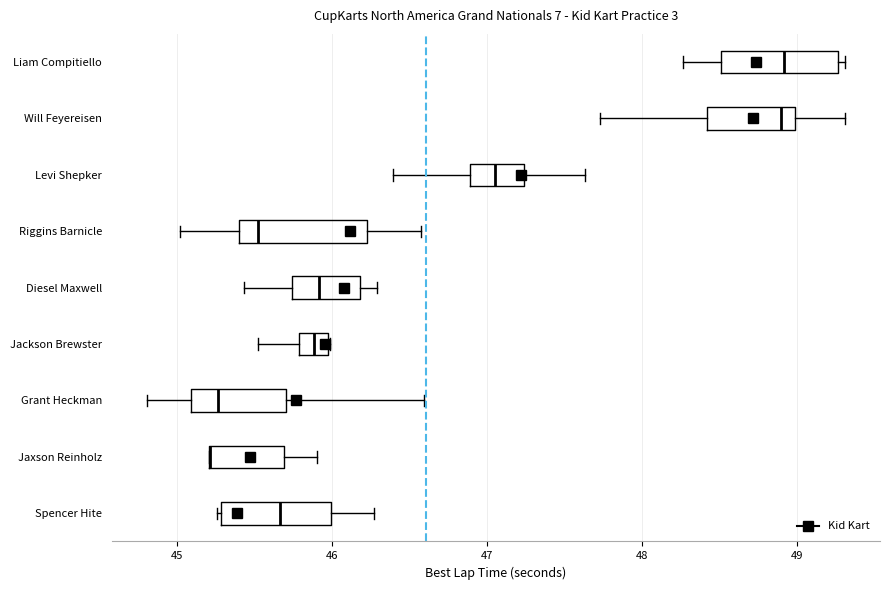

Reading bottom to top, transcribe this box plot: for each box, give where its median line is, the range the box spans, and where its two whiskers end, as read against the x-axis. The values are not printed on the chart, so give them approximately, as read against the axis.

Spencer Hite: median 45.7, box 45.3 to 46.0, whiskers 45.3 to 46.3
Jaxson Reinholz: median 45.2 (drawn on the box's left edge), box 45.2 to 45.7, whiskers 45.2 to 45.9
Grant Heckman: median 45.3, box 45.1 to 45.7, whiskers 44.8 to 46.6
Jackson Brewster: median 45.9, box 45.8 to 46.0, whiskers 45.5 to 46.0
Diesel Maxwell: median 45.9, box 45.7 to 46.2, whiskers 45.4 to 46.3
Riggins Barnicle: median 45.5, box 45.4 to 46.2, whiskers 45.0 to 46.6
Levi Shepker: median 47.1, box 46.9 to 47.2, whiskers 46.4 to 47.6
Will Feyereisen: median 48.9, box 48.4 to 49.0, whiskers 47.7 to 49.3
Liam Compitiello: median 48.9, box 48.5 to 49.3, whiskers 48.3 to 49.3 (just right of the box's right edge)